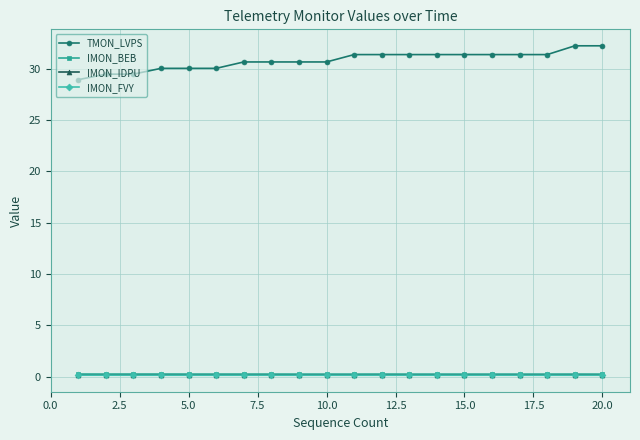

True or false: IMON_IDPU and IMON_FVY cross at least once.

False